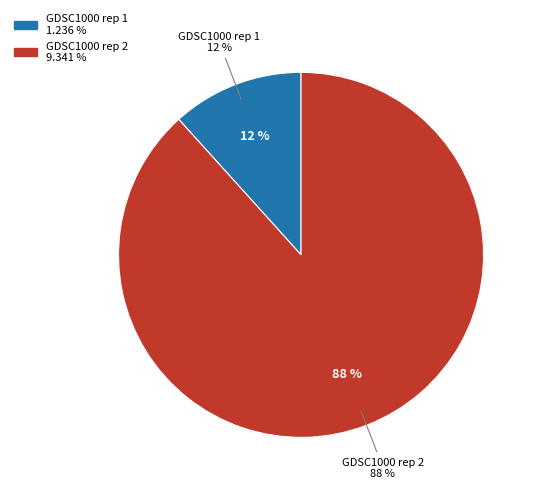

To the nearest percent, what portion does GDSC1000 rep 1 represent?

12%